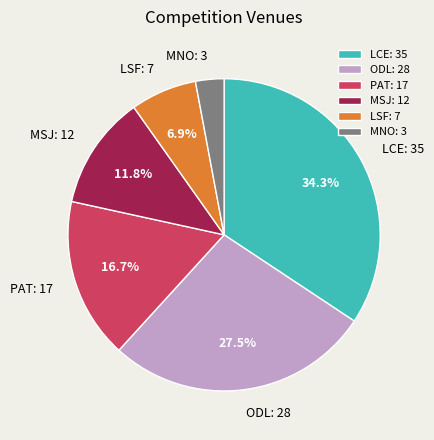

Does MNO represent more than half of the total?

No